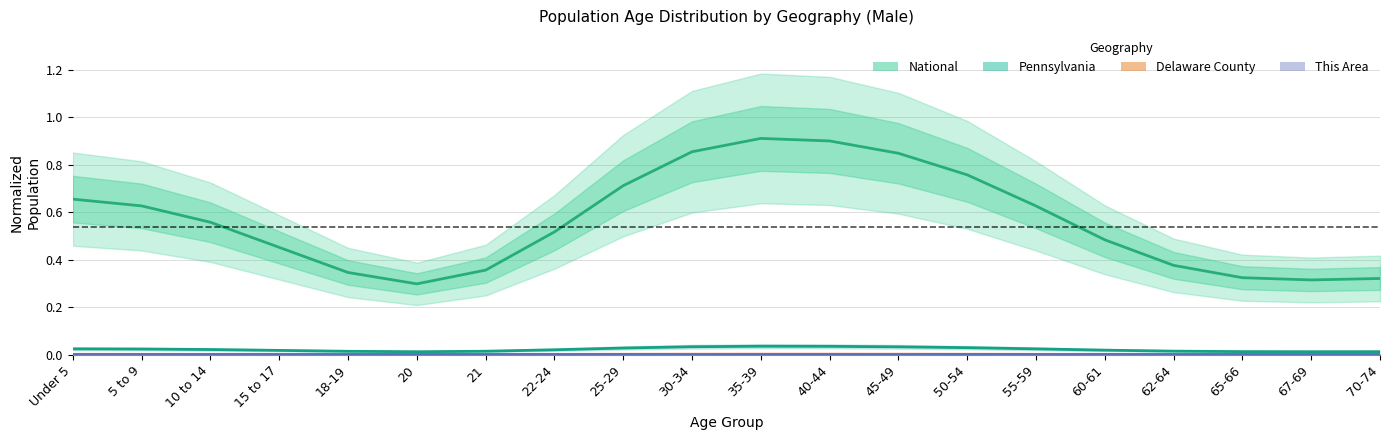

True or false: National and Pennsylvania intersect in this chart.

False